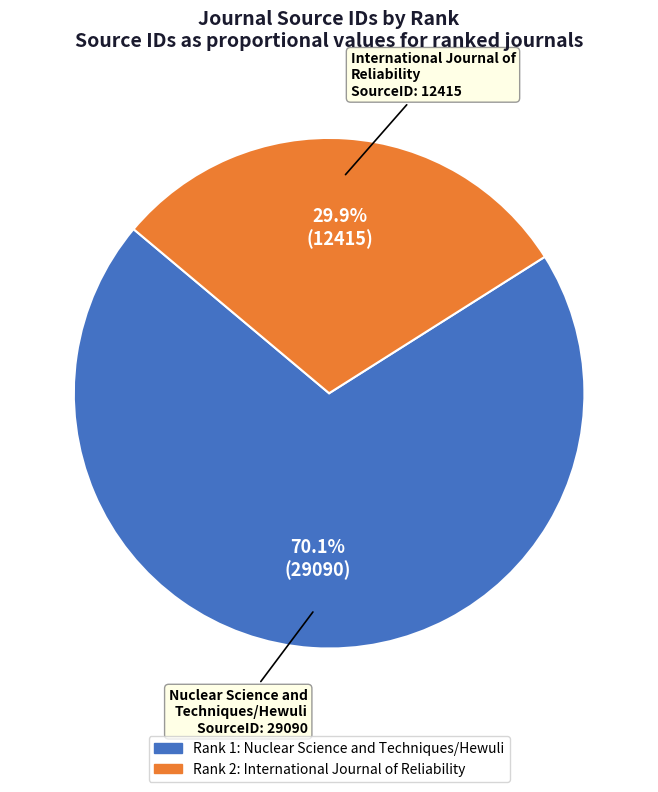

What is the majority slice?

Nuclear Science and Techniques/Hewuli